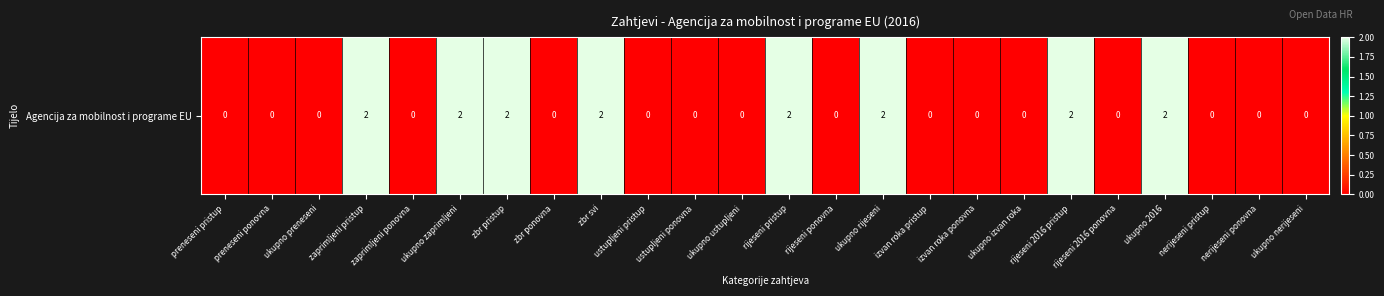

Reading left to right, list all the values displayed in this chart.

preneseni pristup=0	preneseni ponovna=0	ukupno preneseni=0	zaprimljeni pristup=2	zaprimljeni ponovna=0	ukupno zaprimljeni=2	zbr pristup=2	zbr ponovna=0	zbr svi=2	ustupljeni pristup=0	ustupljeni ponovna=0	ukupno ustupljeni=0	rijeseni pristup=2	rijeseni ponovna=0	ukupno rijeseni=2	izvan roka pristup=0	izvan roka ponovna=0	ukupno izvan roka=0	rijeseni 2016 pristup=2	rijeseni 2016 ponovna=0	ukupno 2016=2	nerijeseni pristup=0	nerijeseni ponovna=0	ukupno nerijeseni=0